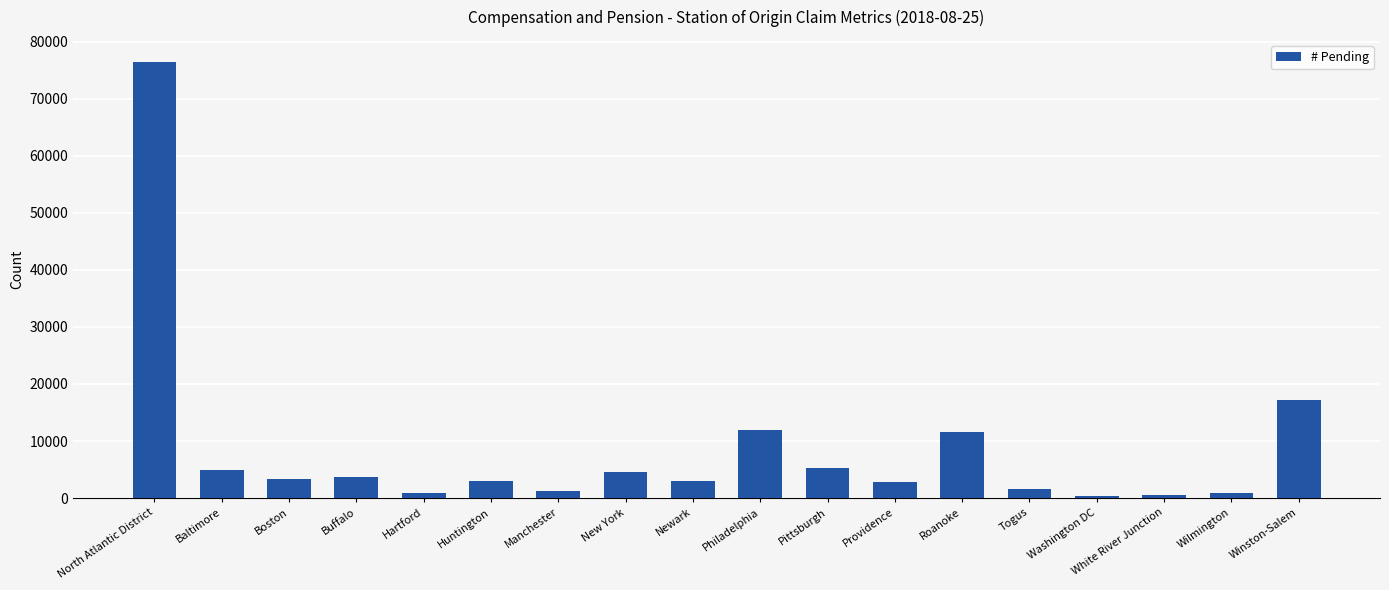

What is the average value?

8500